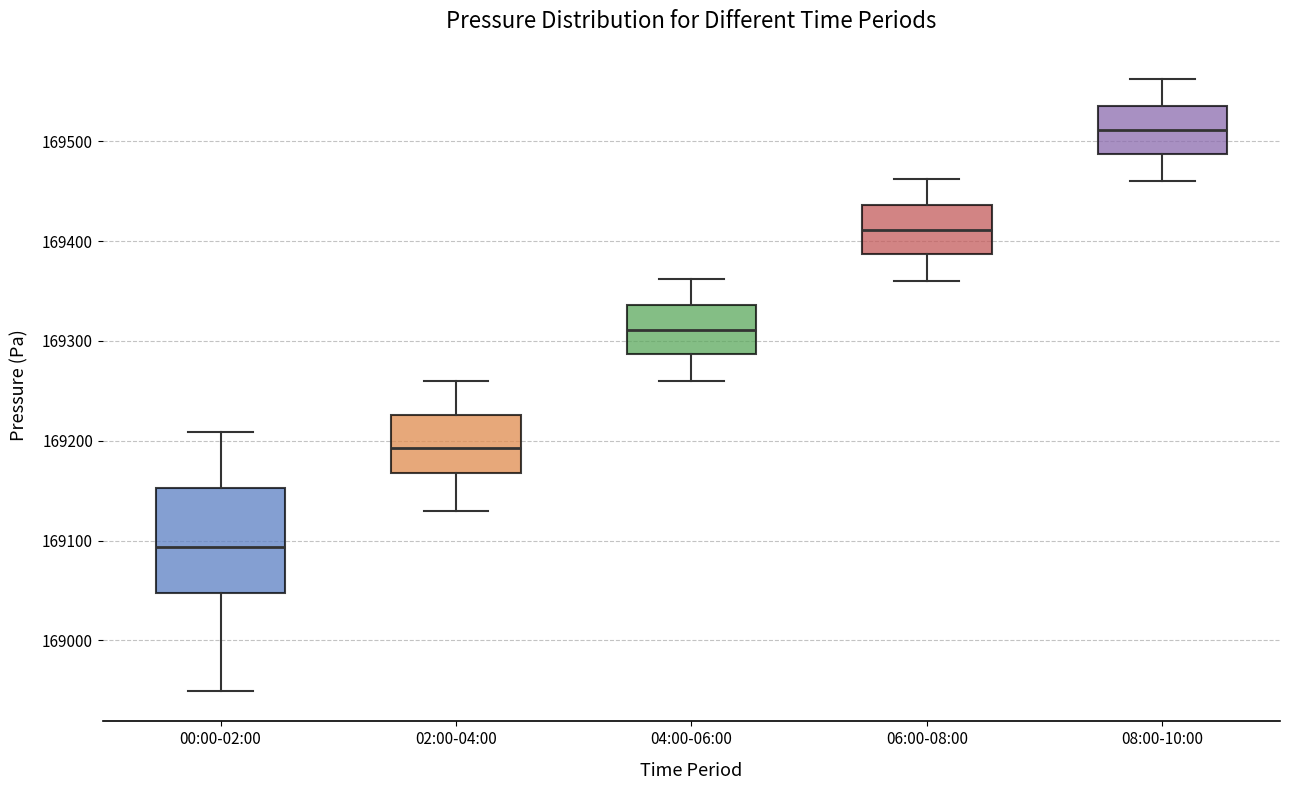

Reading left to right, transcribe this box plot: for each box, give where its median line is, the range the box spans, and where its two whiskers end, as read against the y-axis. The values are not printed on the chart, so give them approximately, as read against the axis.

00:00-02:00: median 169090, box 169050 to 169150, whiskers 168950 to 169210
02:00-04:00: median 169190, box 169170 to 169230, whiskers 169130 to 169260
04:00-06:00: median 169310, box 169290 to 169340, whiskers 169260 to 169360
06:00-08:00: median 169410, box 169390 to 169440, whiskers 169360 to 169460
08:00-10:00: median 169510, box 169490 to 169540, whiskers 169460 to 169560